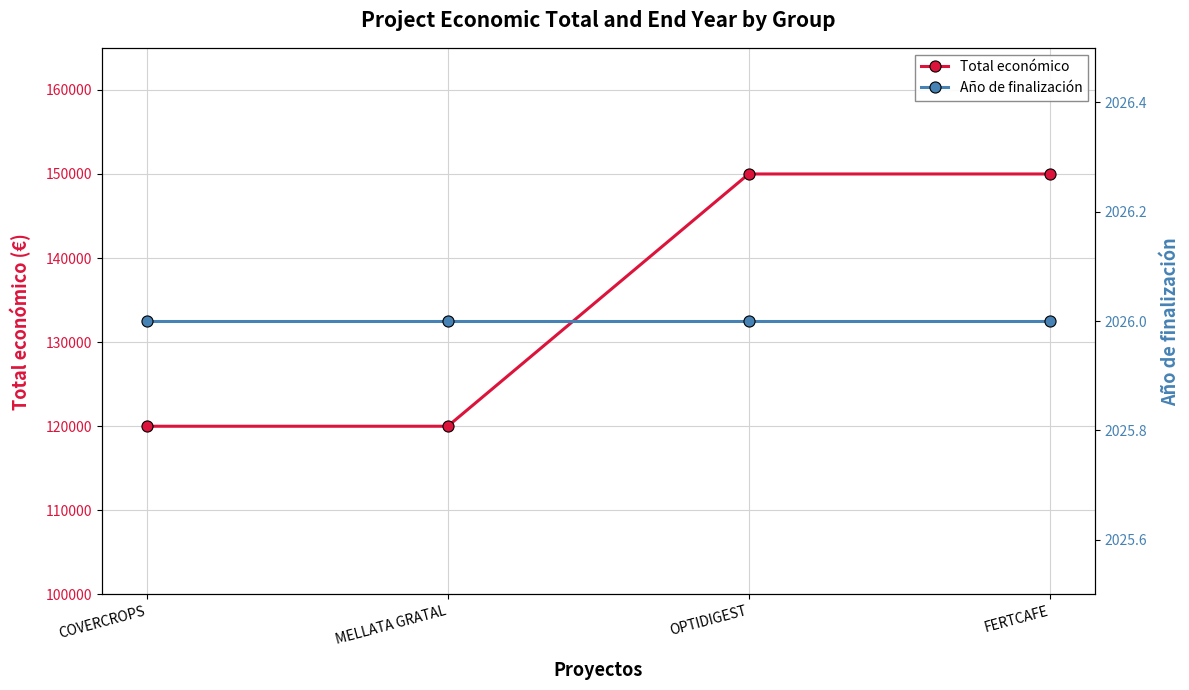

What is the label of the 4th point from the right?

COVERCROPS